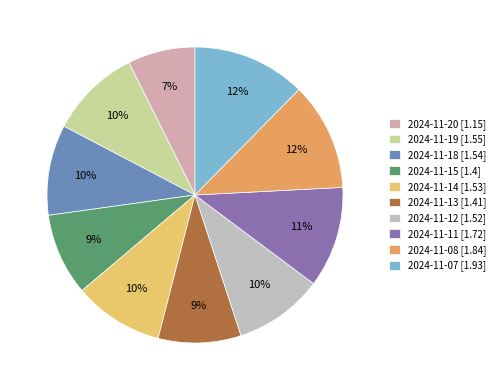

Rank the categories by value from highest to lowest.

2024-11-07, 2024-11-08, 2024-11-11, 2024-11-19, 2024-11-18, 2024-11-14, 2024-11-12, 2024-11-13, 2024-11-15, 2024-11-20